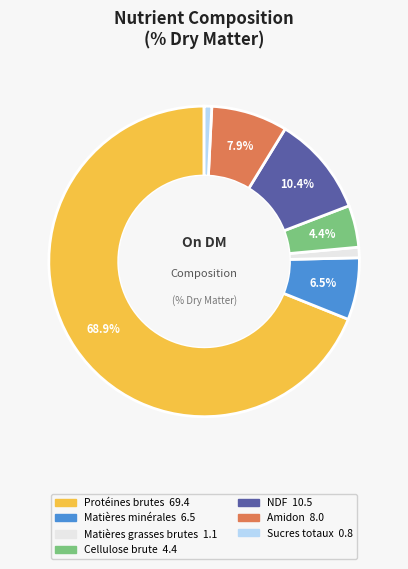

How many slices are in this pie chart?

7